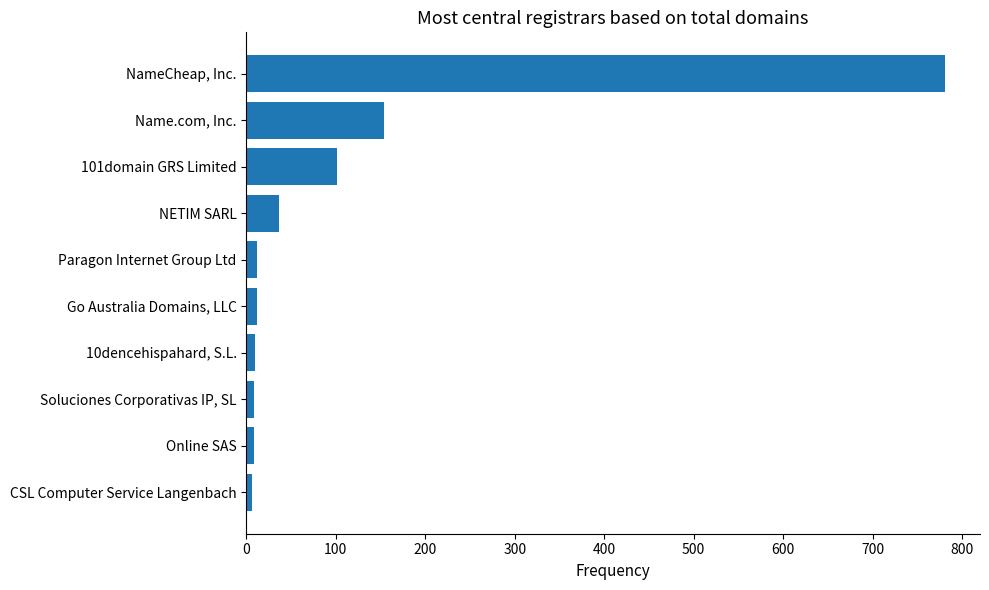

Approximately how many times larger is the value at NameCheap, Inc. compared to 101domain GRS Limited?

7.7